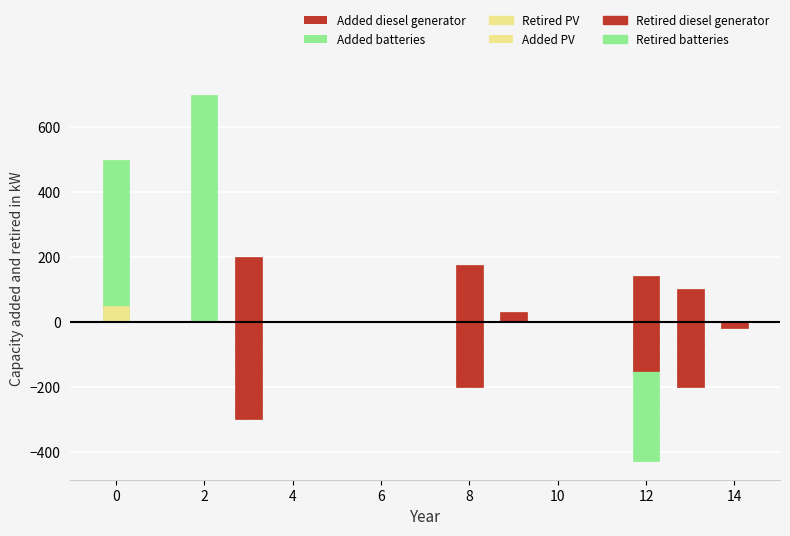

How many series are shown in this chart?

6